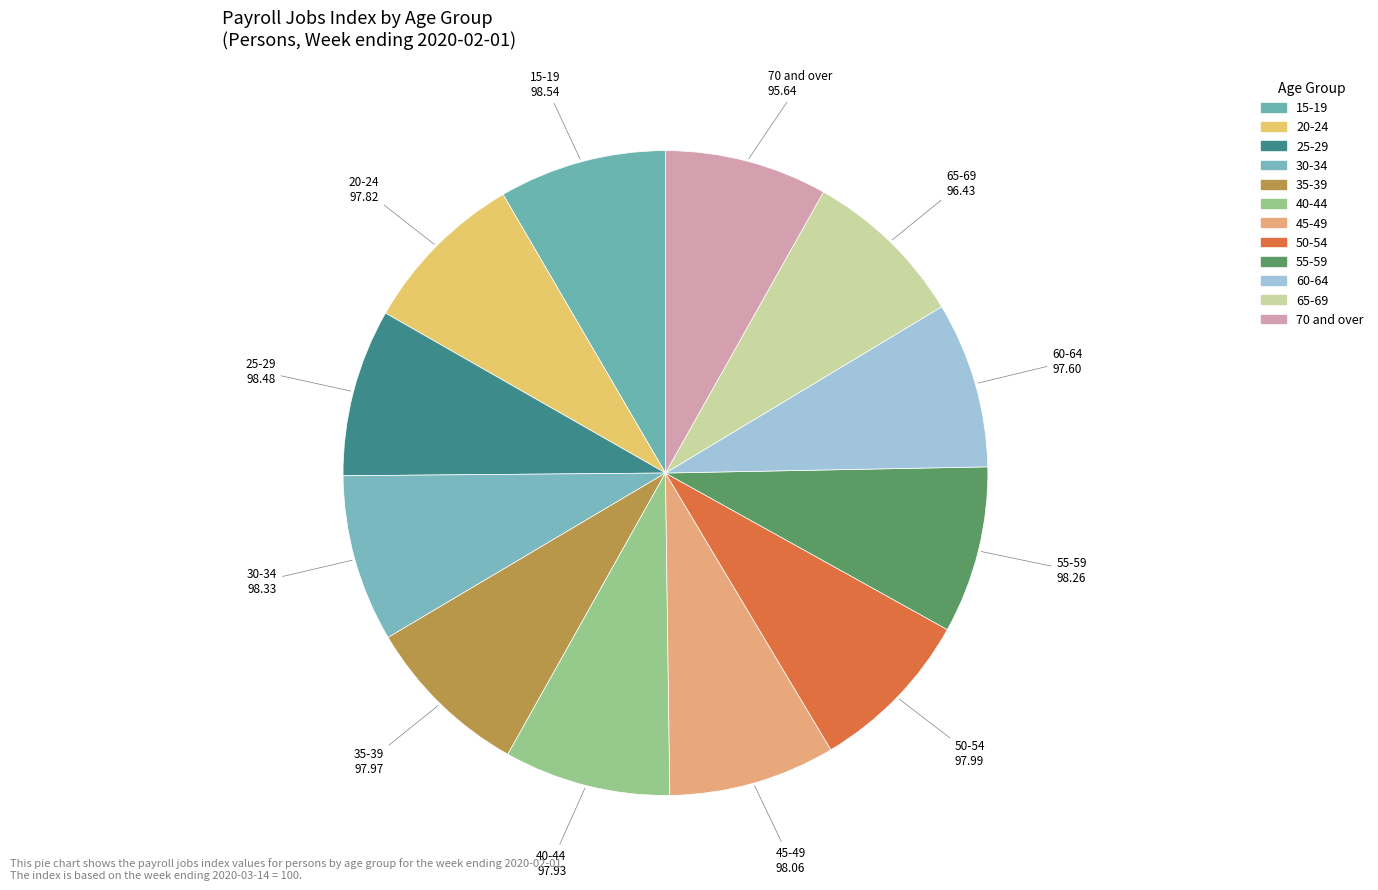

Rank the categories by value from highest to lowest.

15-19, 25-29, 30-34, 55-59, 45-49, 50-54, 35-39, 40-44, 20-24, 60-64, 65-69, 70 and over